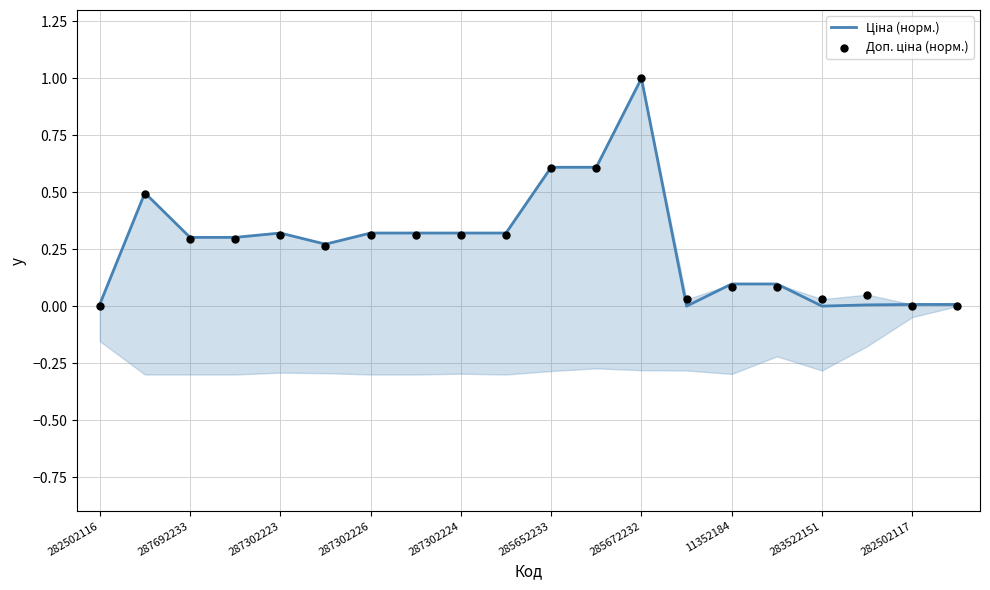

Which series has the largest total across all categories?

Ціна (норм.)